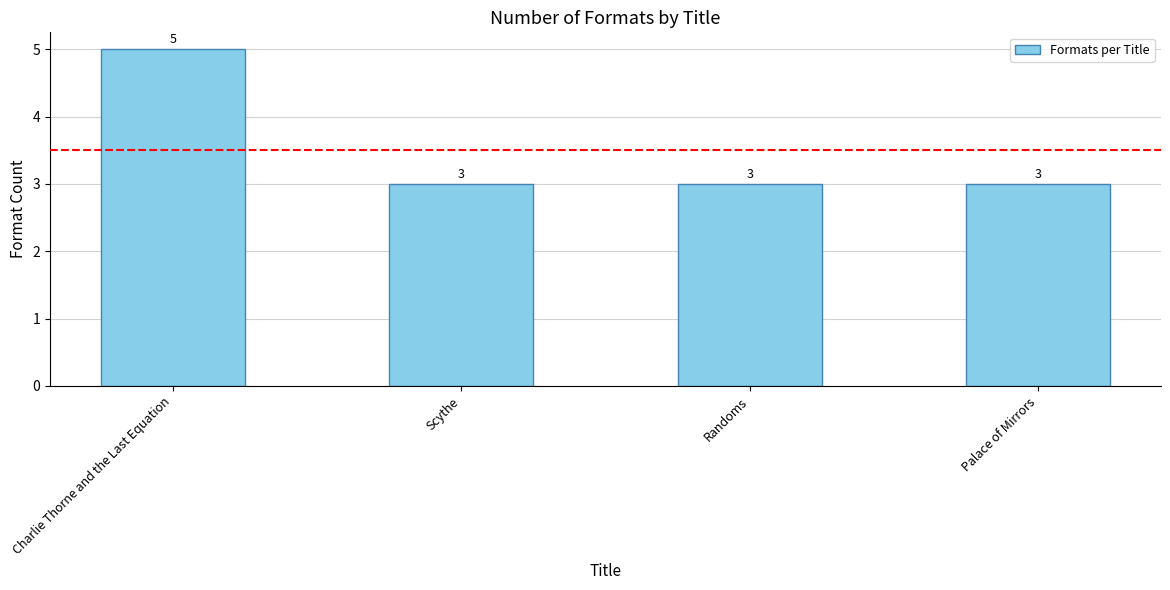

The value at Palace of Mirrors is 3. True or false?

True